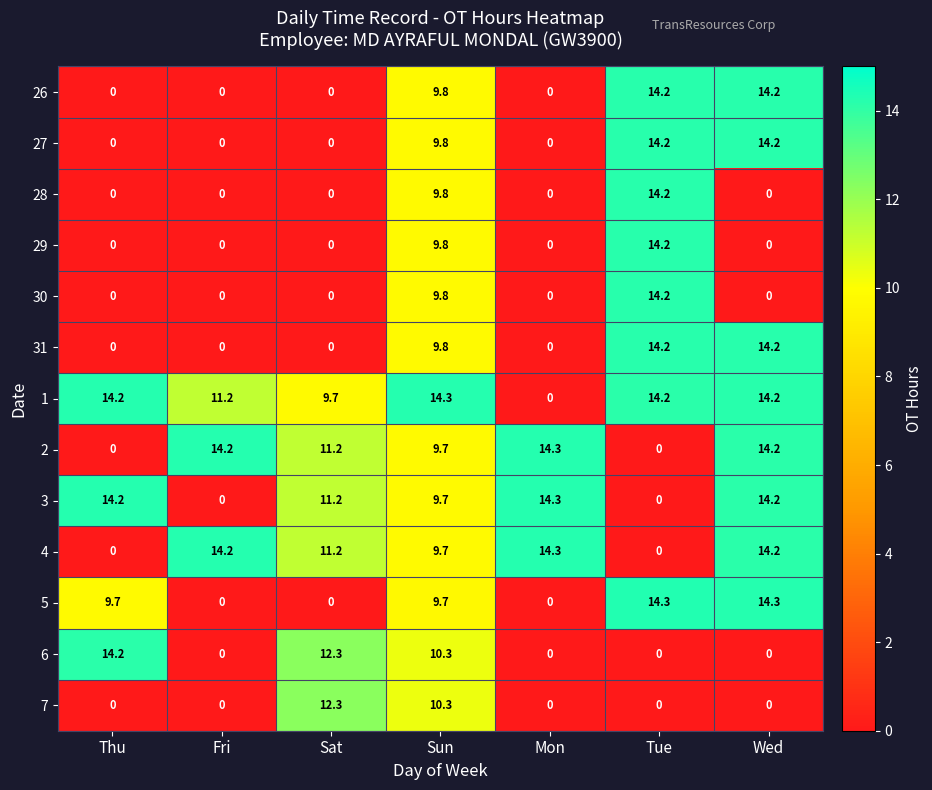

At which label is 29 closest to 7?

Sun